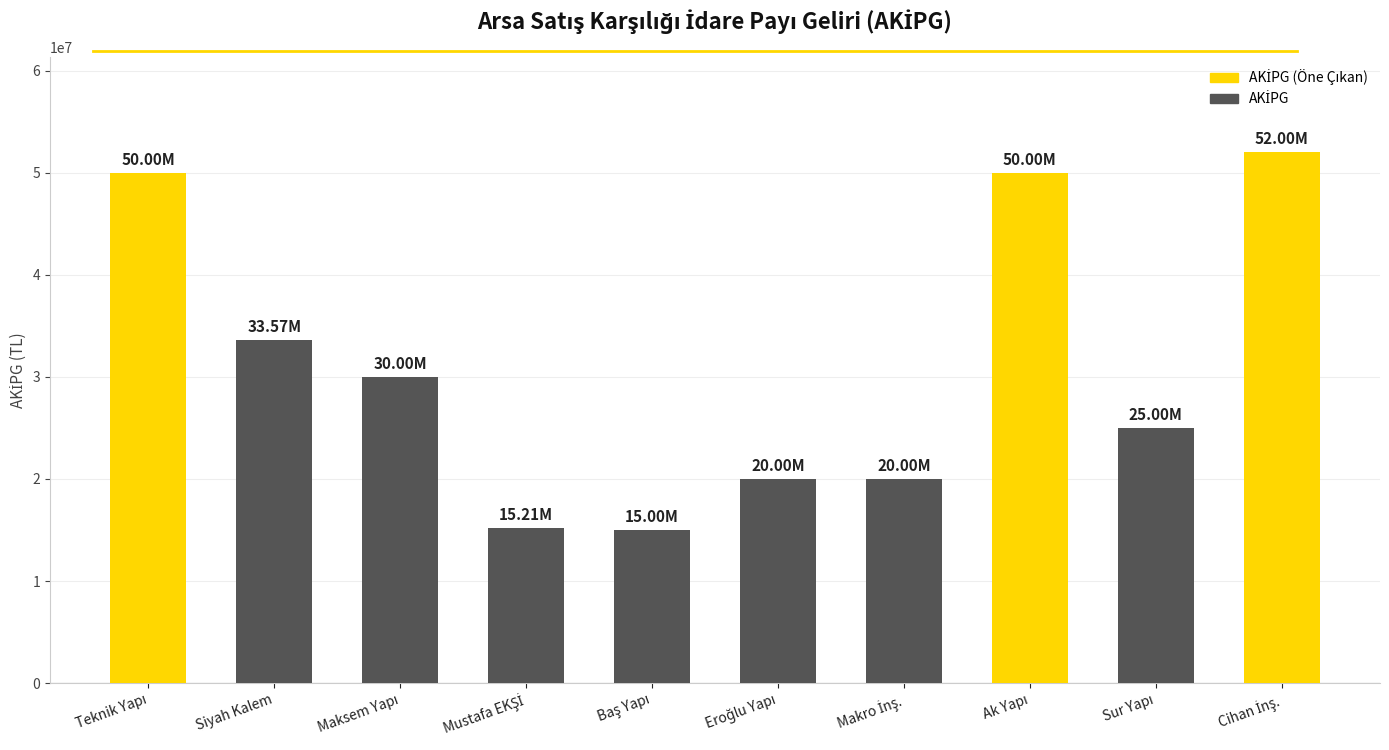

What is the value of the 9th bar from the left?

25000000.0